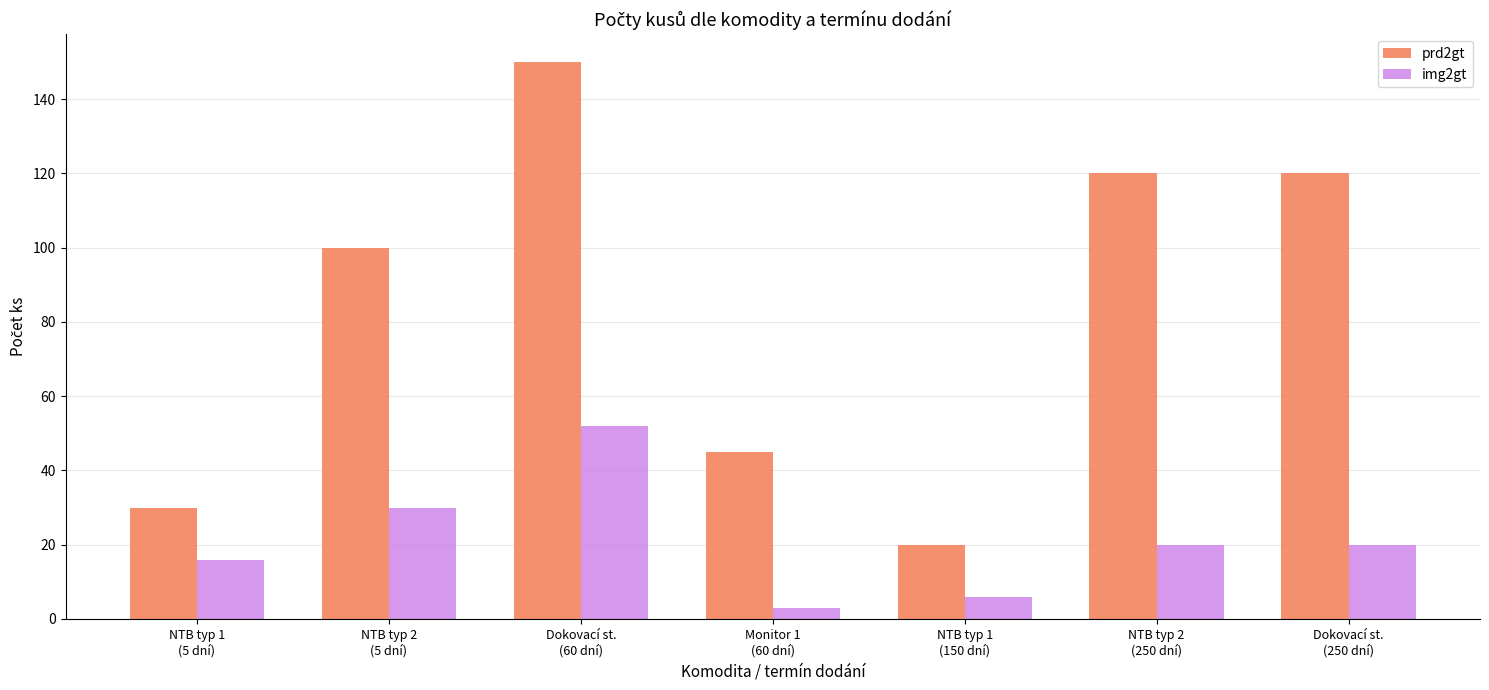

What is the label of the 7th bar from the right?

NTB typ 1
(5 dní)